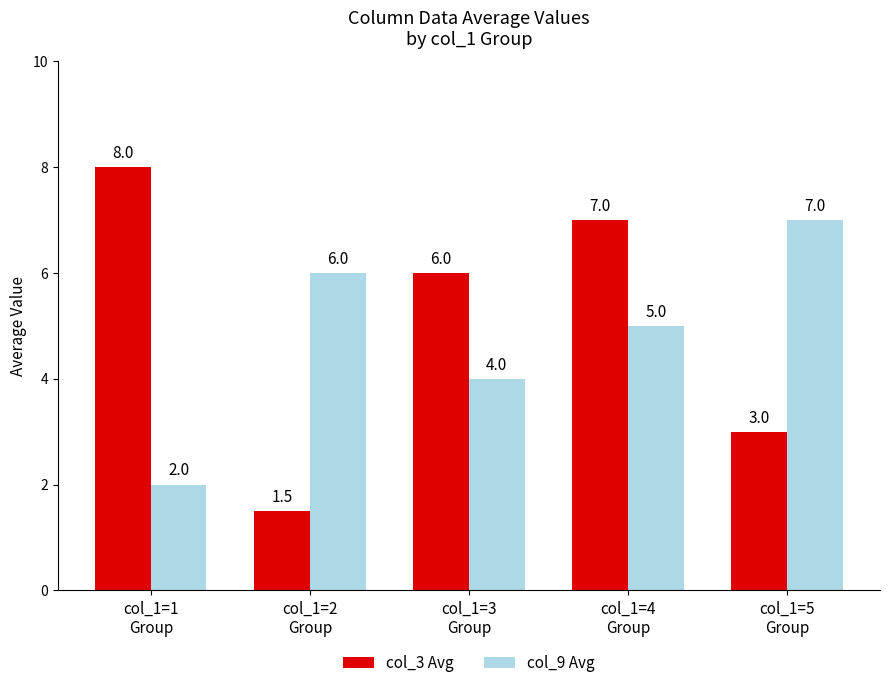

At how many categories does at least one series exceed 5?

5